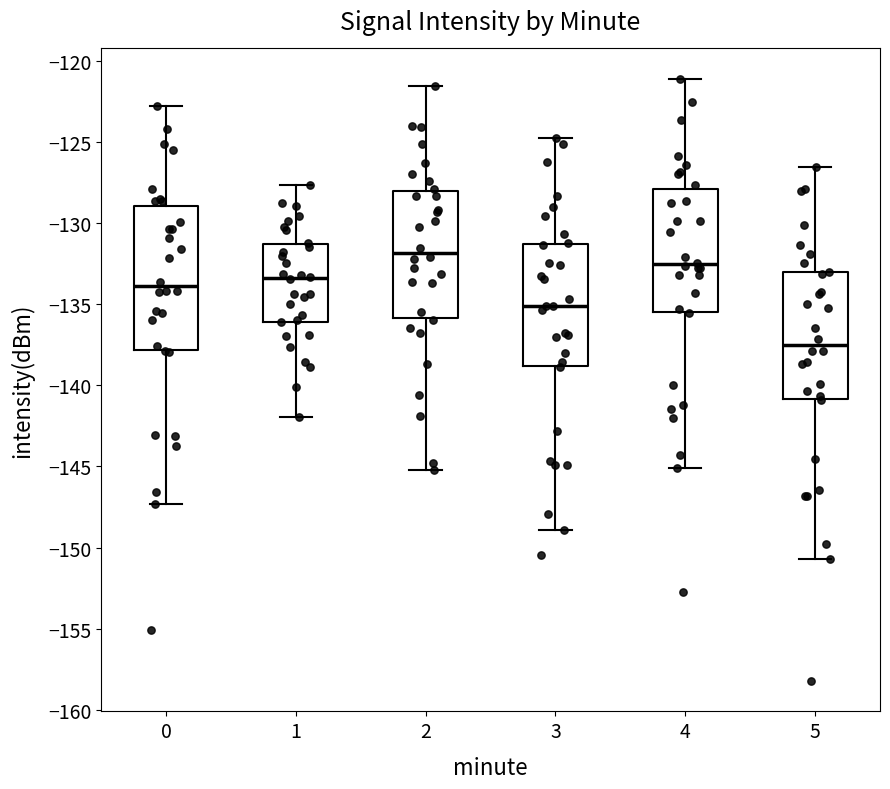

Which box's median line is the highest?

2